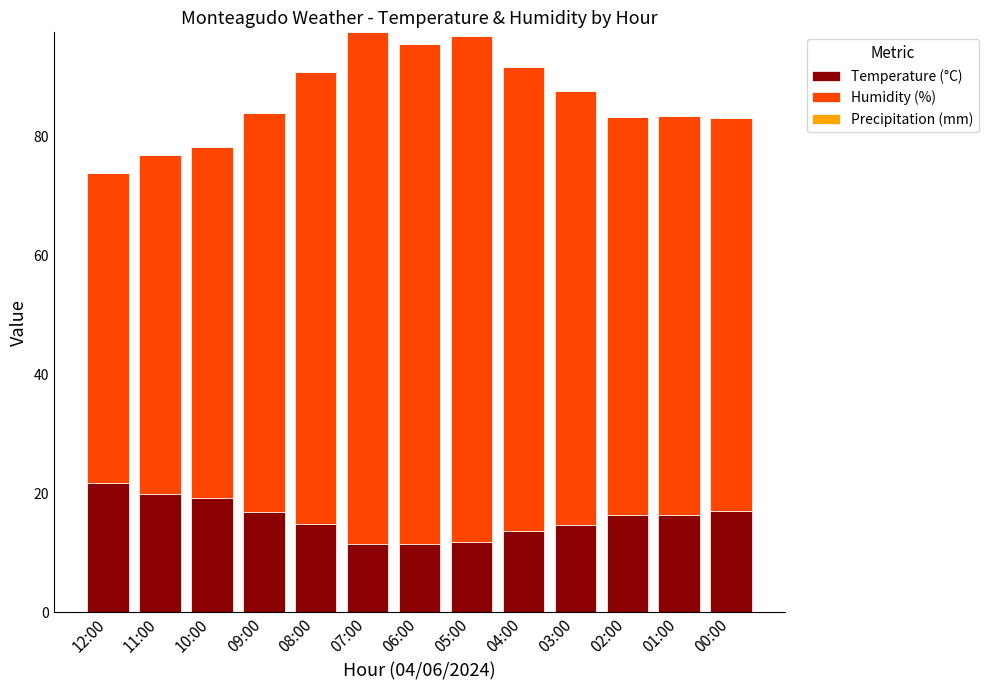

What is the approximate value of Temperature (°C) at 03:00?

14.7